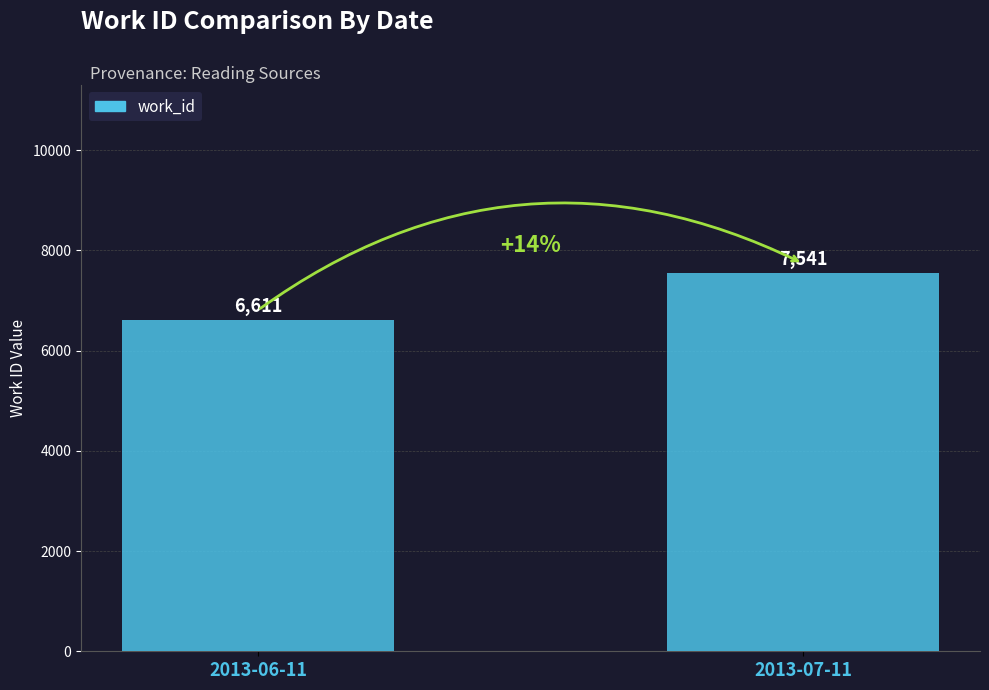

At which category does the chart reach its peak across all series?

2013-07-11